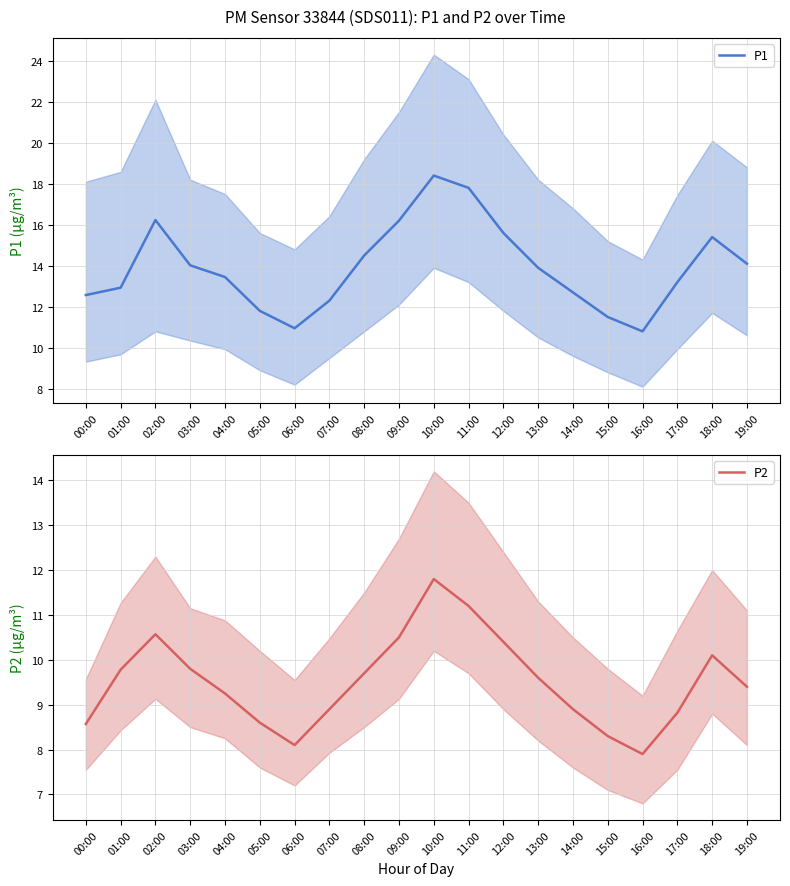

What is the label of the 11th point from the right?

09:00